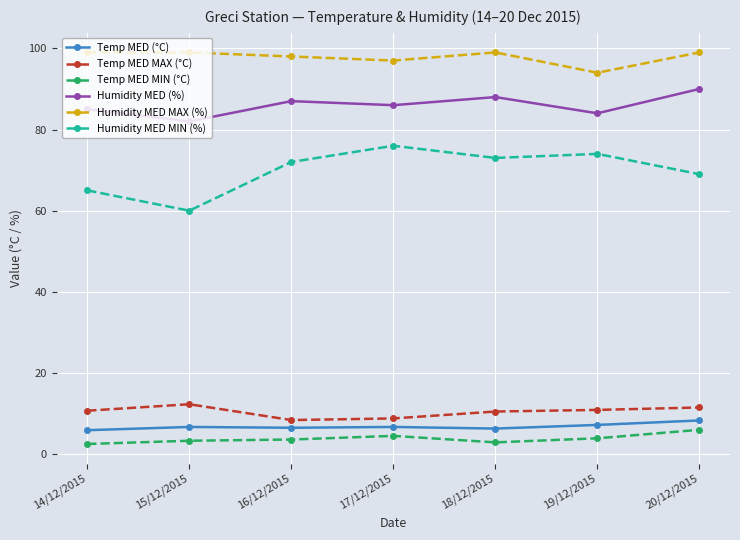

What is the highest value of the Humidity MED MIN (%) series?

76.0